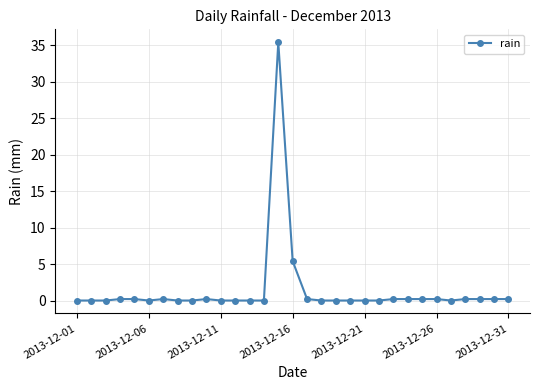

What is the difference between the second highest and second lowest values?

5.4